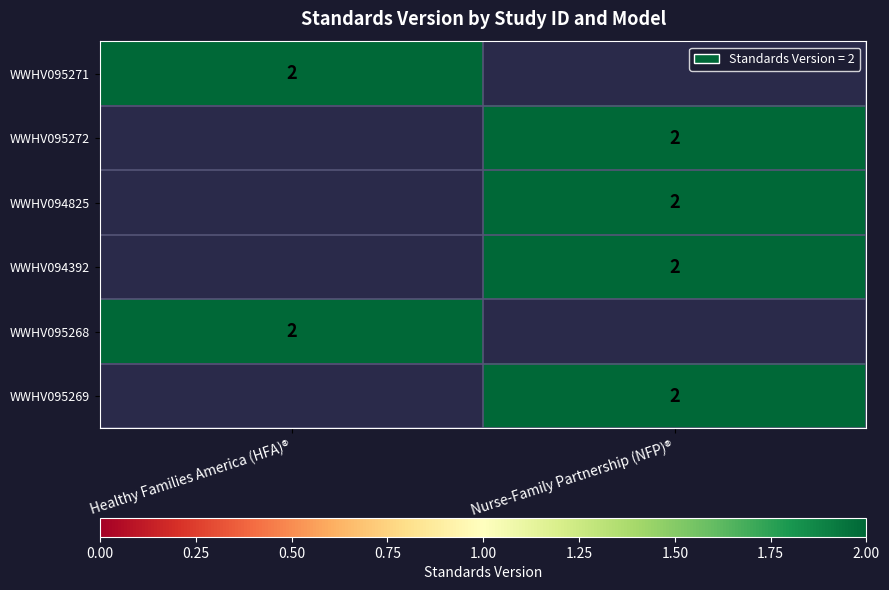

The value of WWHV095272 at Nurse-Family Partnership (NFP)® is 3. True or false?

False